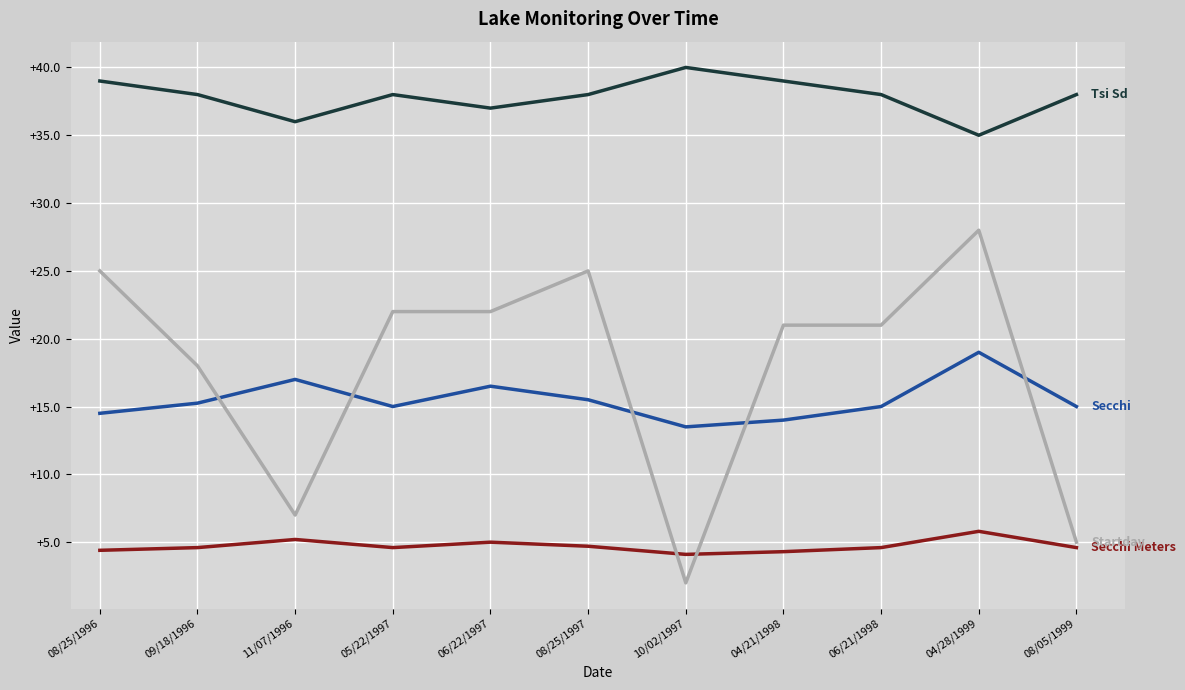

Which label corresponds to the largest value in the chart?

10/02/1997